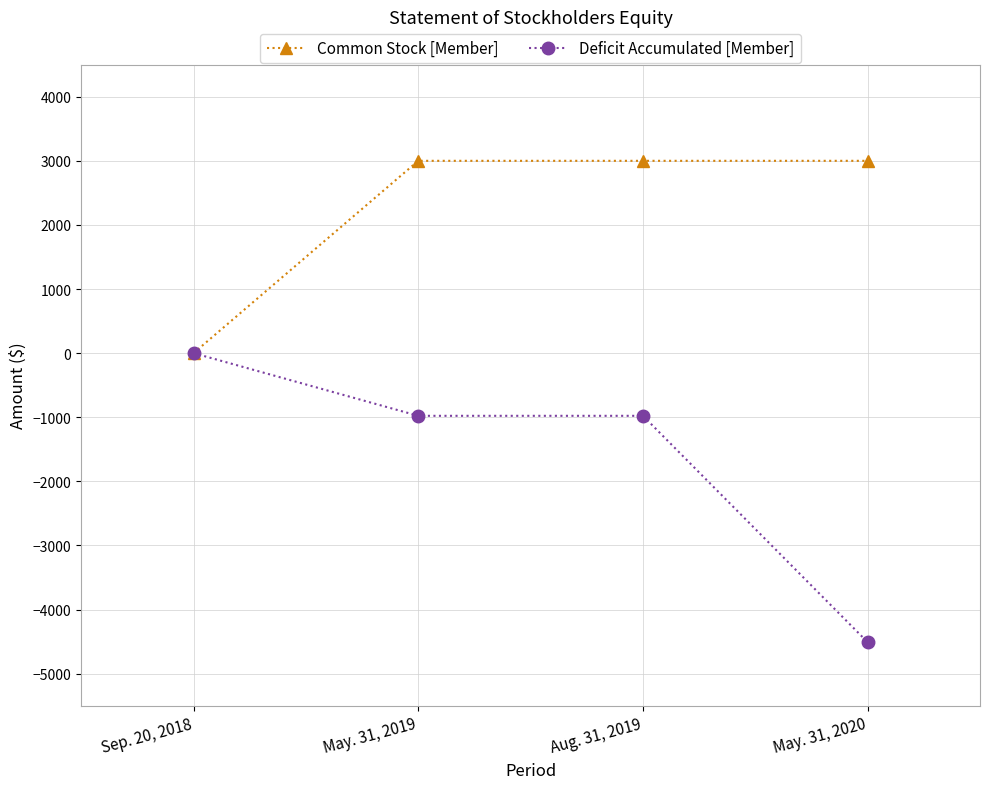

What is the spread (max minus min) of values at Aug. 31, 2019?

3978